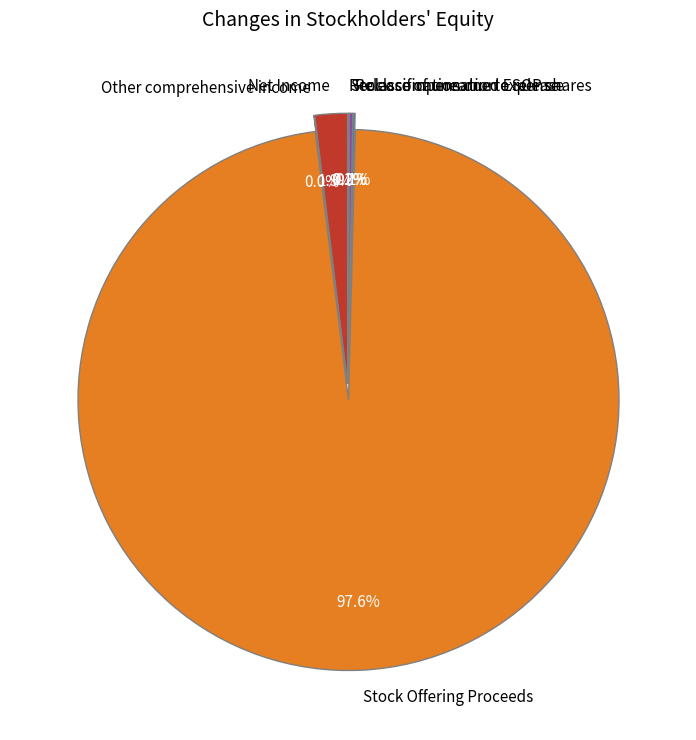

Count the number of slices in the pie.

6